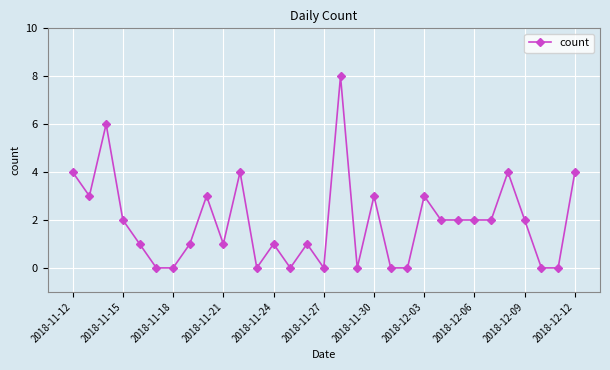

What is the difference between the second highest and second lowest values?

6